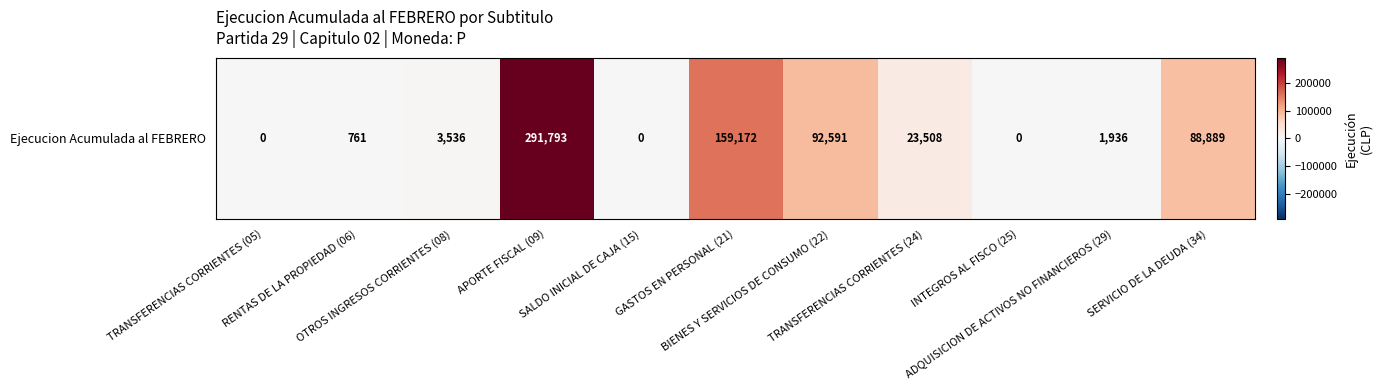

Which has a higher value, APORTE FISCAL (09) or TRANSFERENCIAS CORRIENTES (24)?

APORTE FISCAL (09)